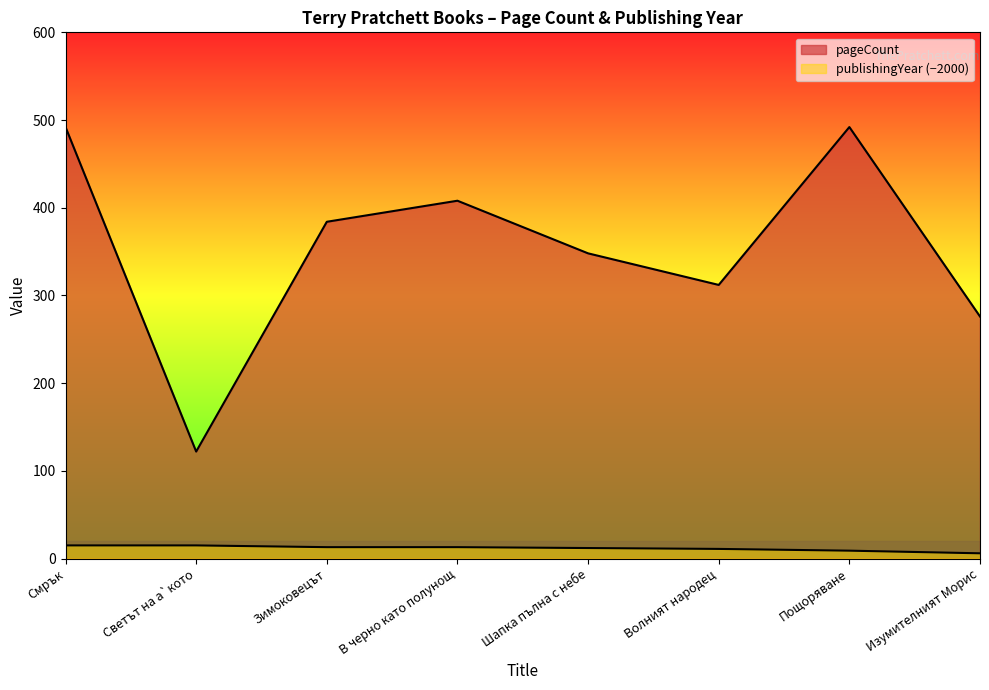

What is the spread (max minus min) of values at Шапка пълна с небе?

336